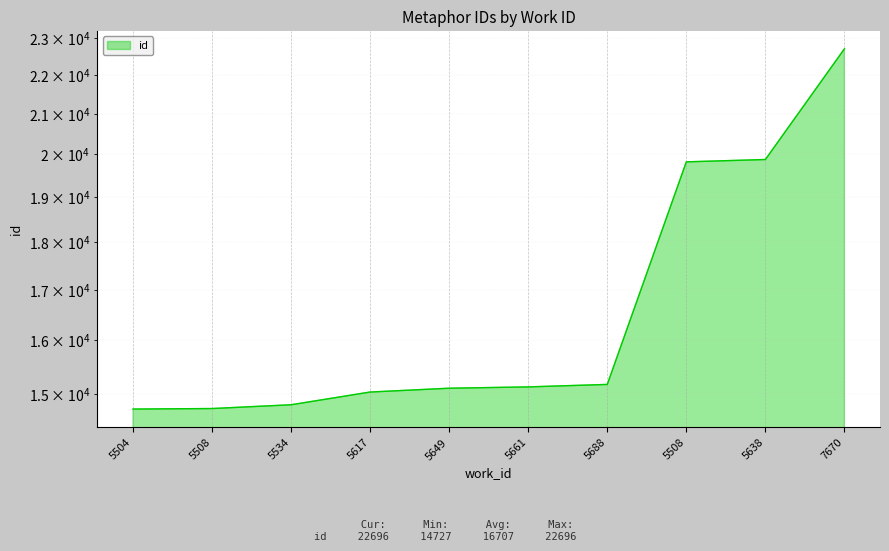

List the labels in order of value, smallest first.

5504, 5508, 5534, 5617, 5649, 5661, 5688, 5508, 5638, 7670